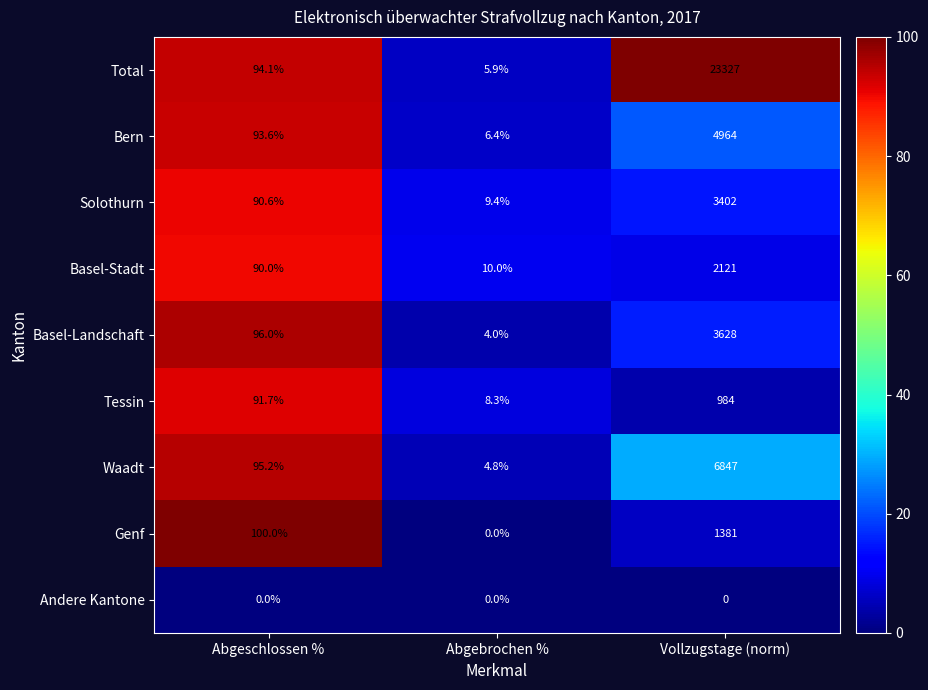

Which series changed the most between Abgebrochen % and Vollzugstage (norm)?

Total